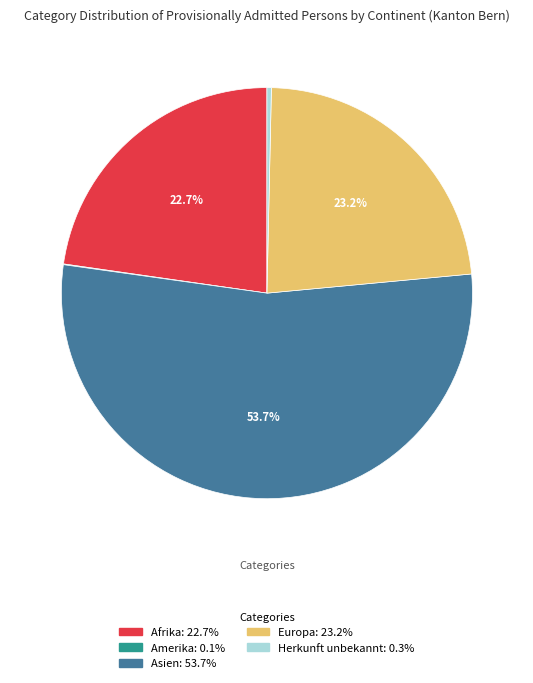

Is there a majority slice in this chart?

Yes